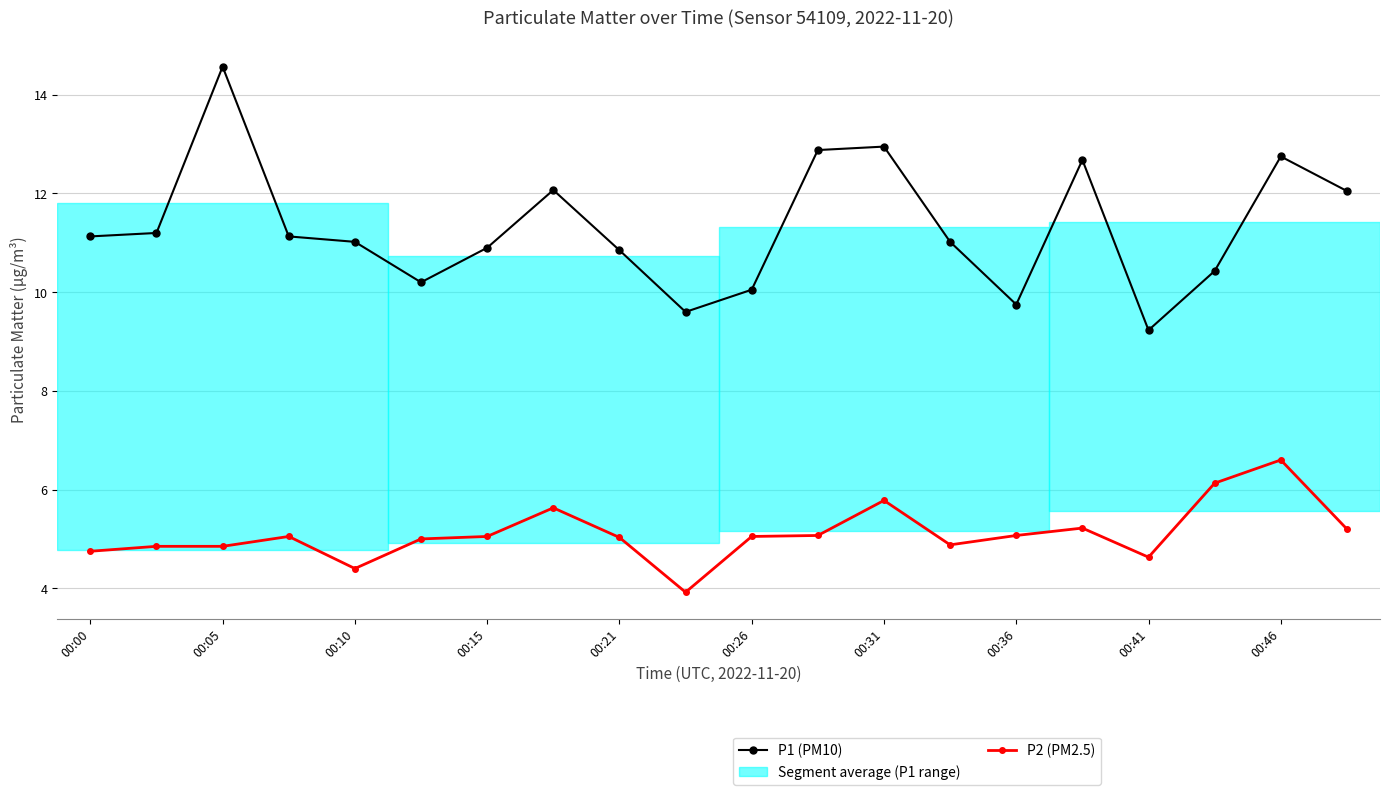

Rank the series by their maximum value, from lowest to highest.

P2 (PM2.5), P1 (PM10)